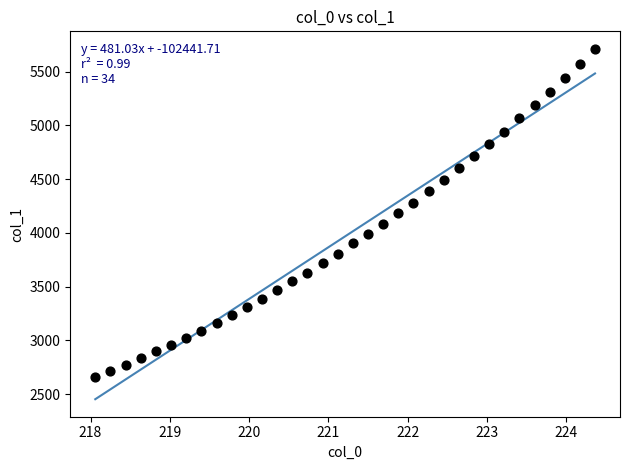

What is the range of Y values (max minus min)?

3051.4